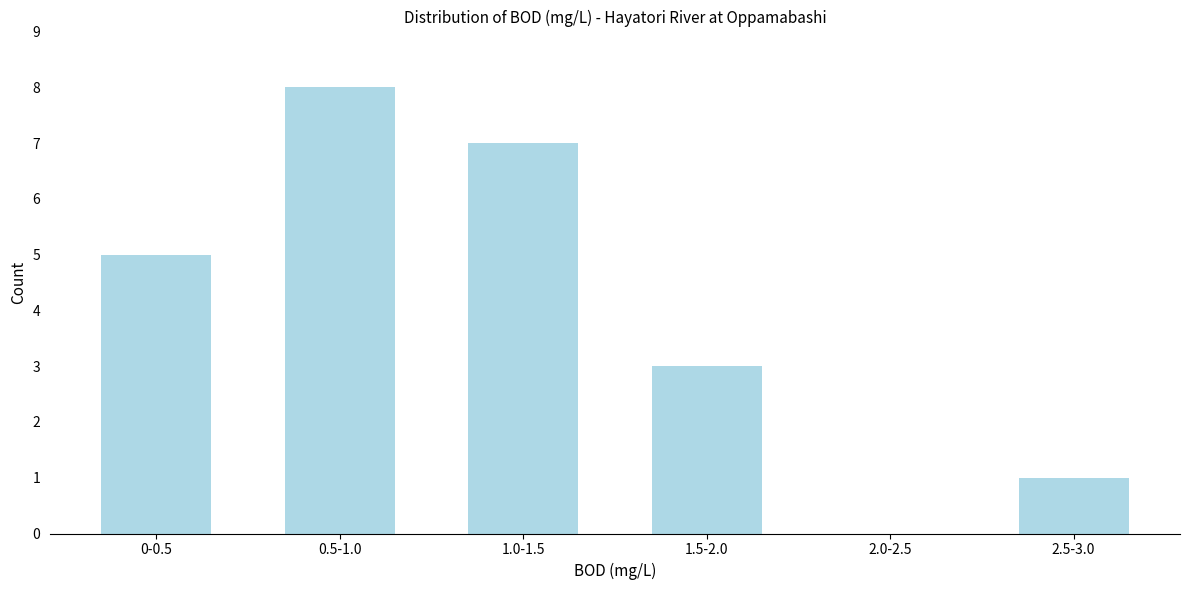

Is it true that the value at 1.0-1.5 is 3?

False